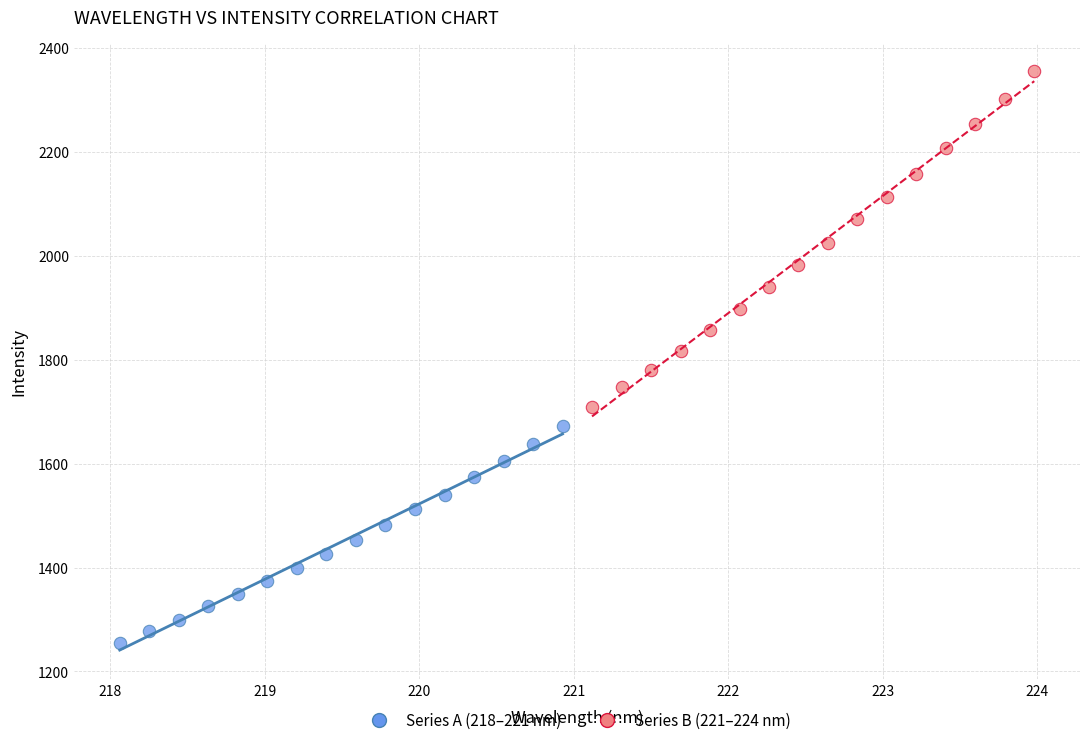

Which series has the widest spread of Y values?

Series B (221–224 nm)